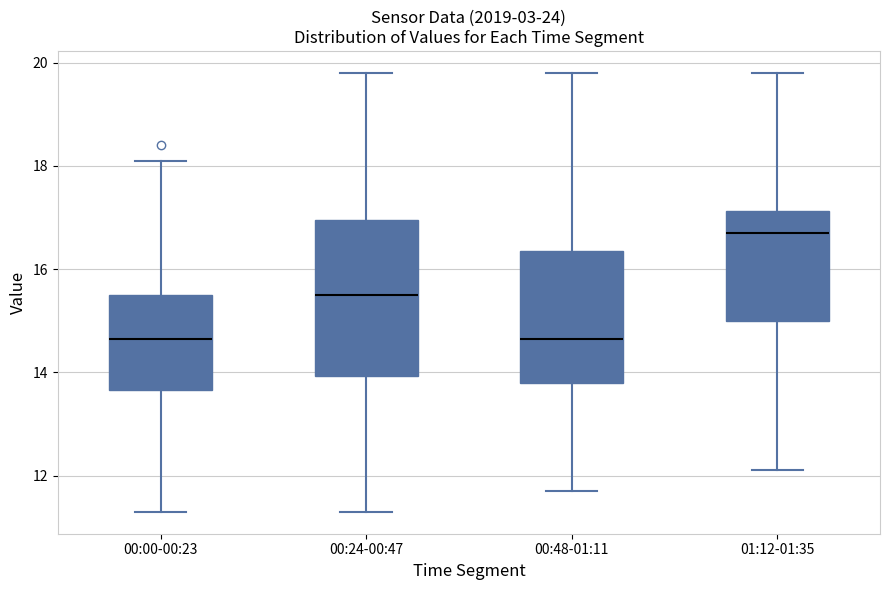

Where does the upper whisker of the box for 00:00-00:23 end on the y-axis? The values are not printed on the chart, so give them approximately, as read against the axis.

18.2